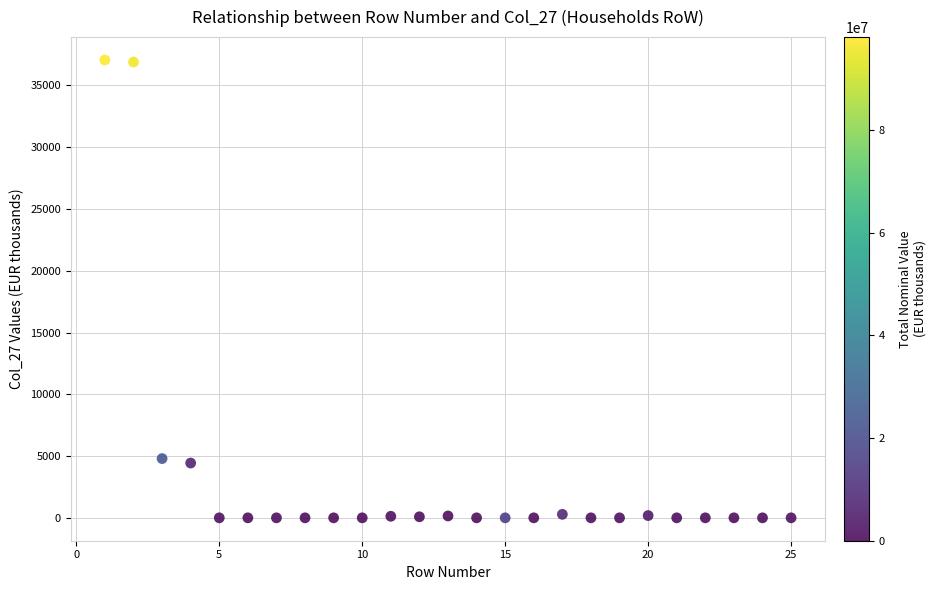

What is the range of Y values (max minus min)?

37064